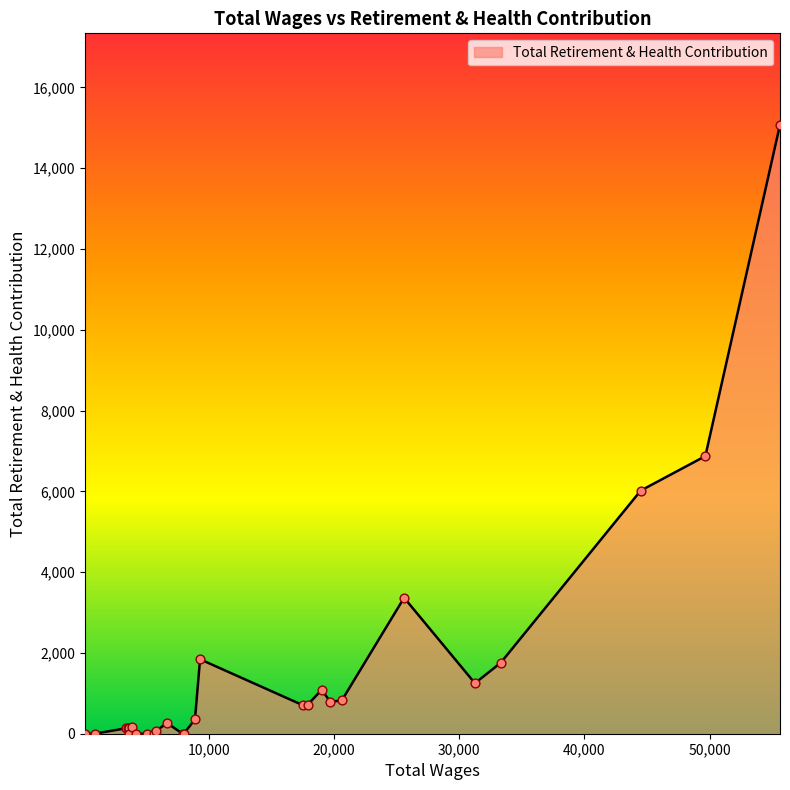

What is the greatest value displayed?

15077